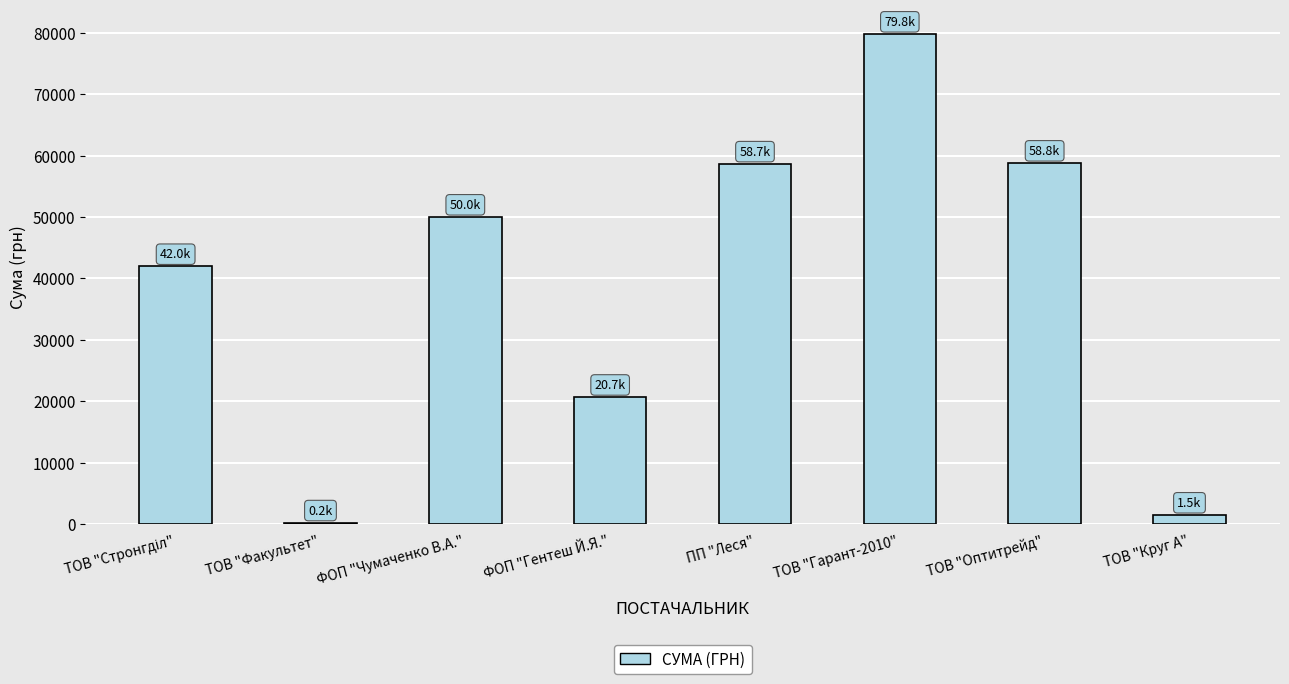

At which category does the chart reach its peak across all series?

ТОВ "Гарант-2010"